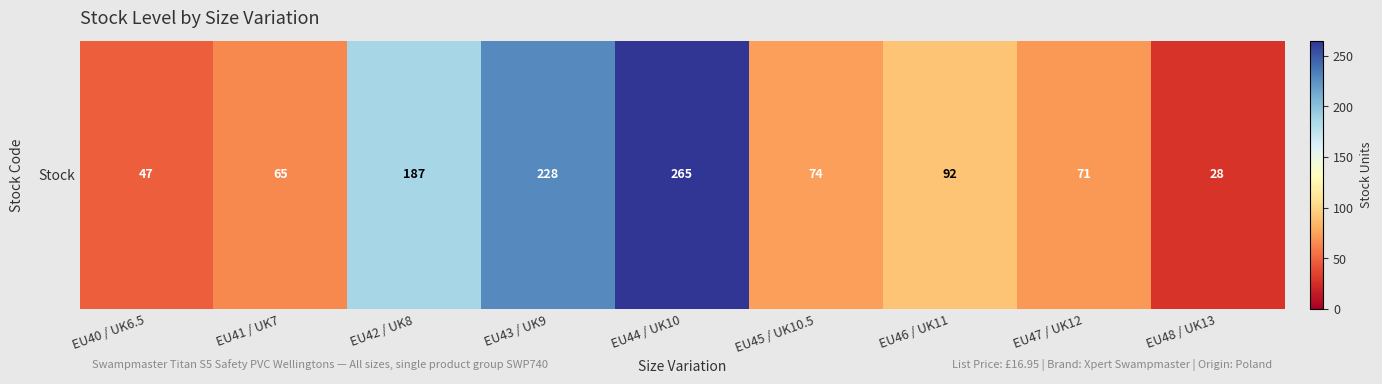

Which category has the lowest value across all series?

EU48 / UK13